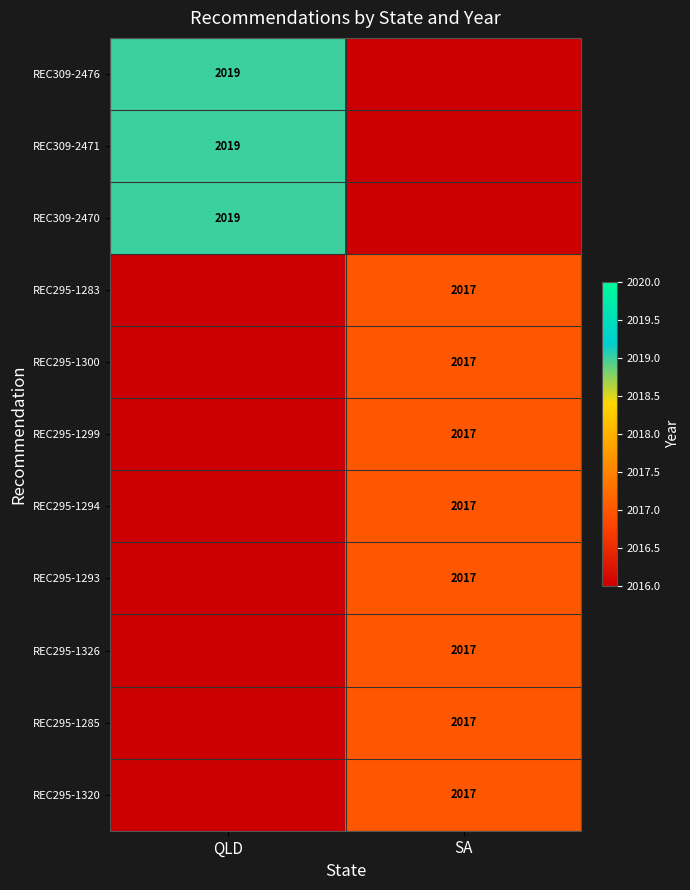

Is it true that REC295-1285 equals 2756 at SA?

False